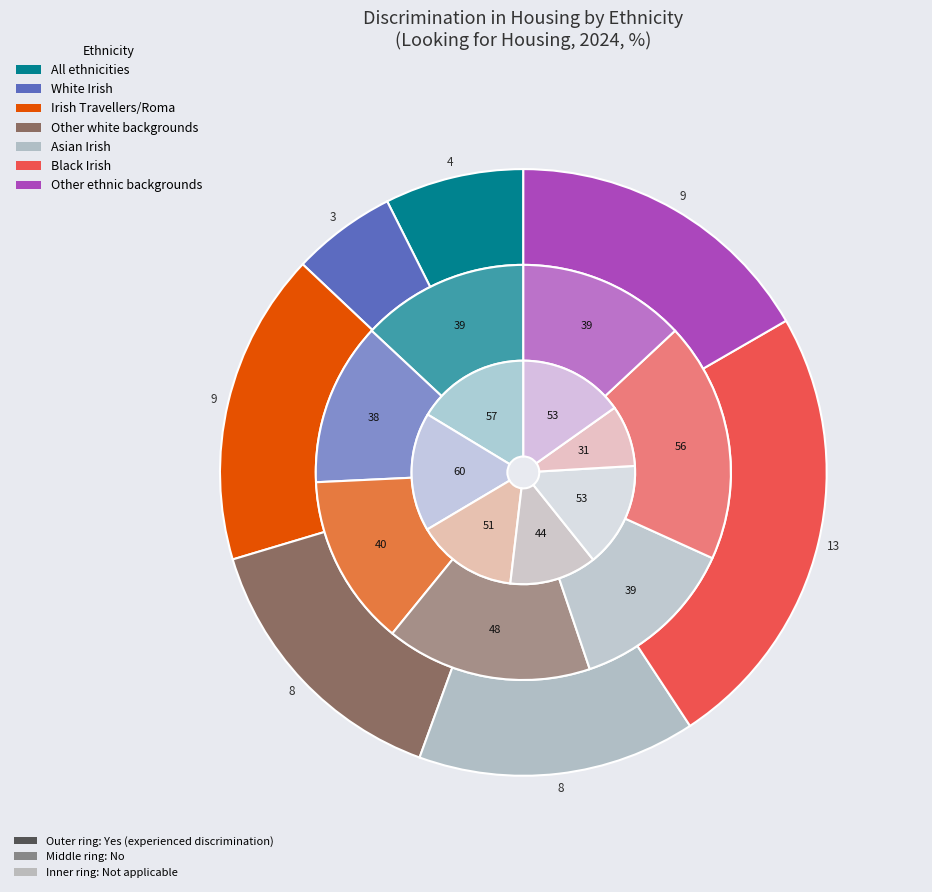

Do Irish Travellers/Roma (Sustaining) and Other ethnic (Sustaining) together represent more than half of the pie?

No